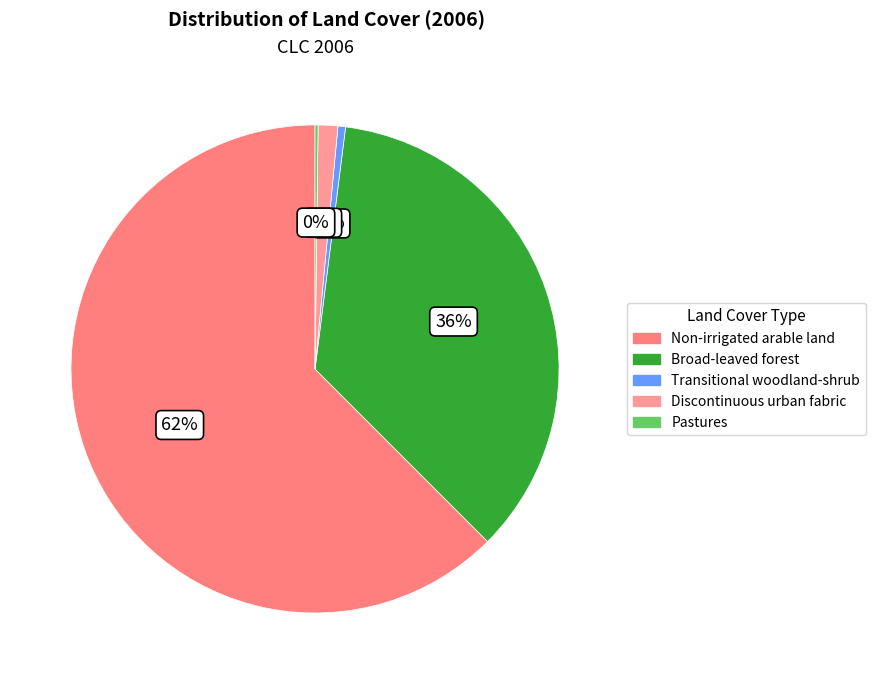

What is the change in value from Transitional woodland-shrub to Discontinuous urban fabric?

+0.8